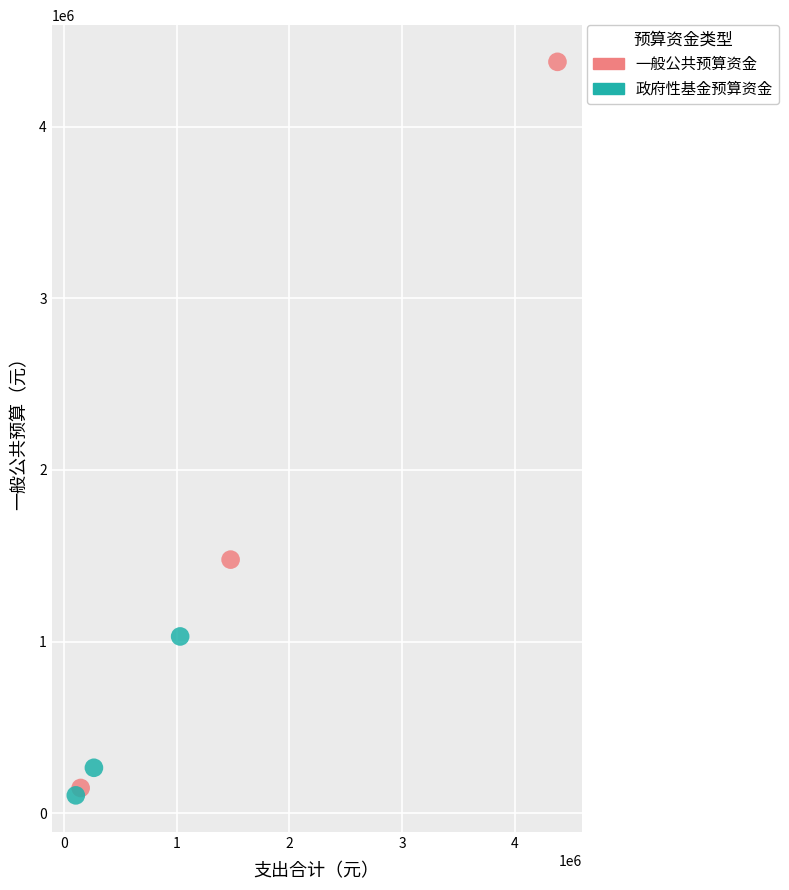

Which series contains the lowest Y value?

政府性基金预算资金